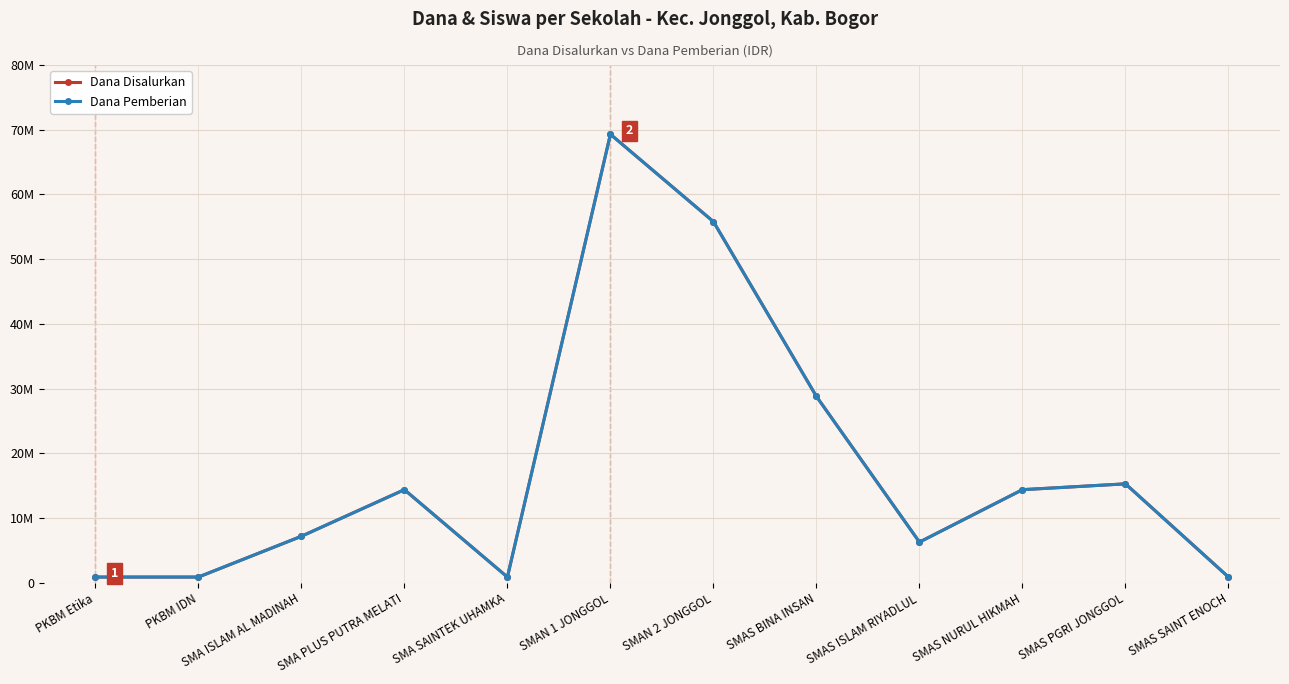

Does the chart have visible grid lines?

Yes